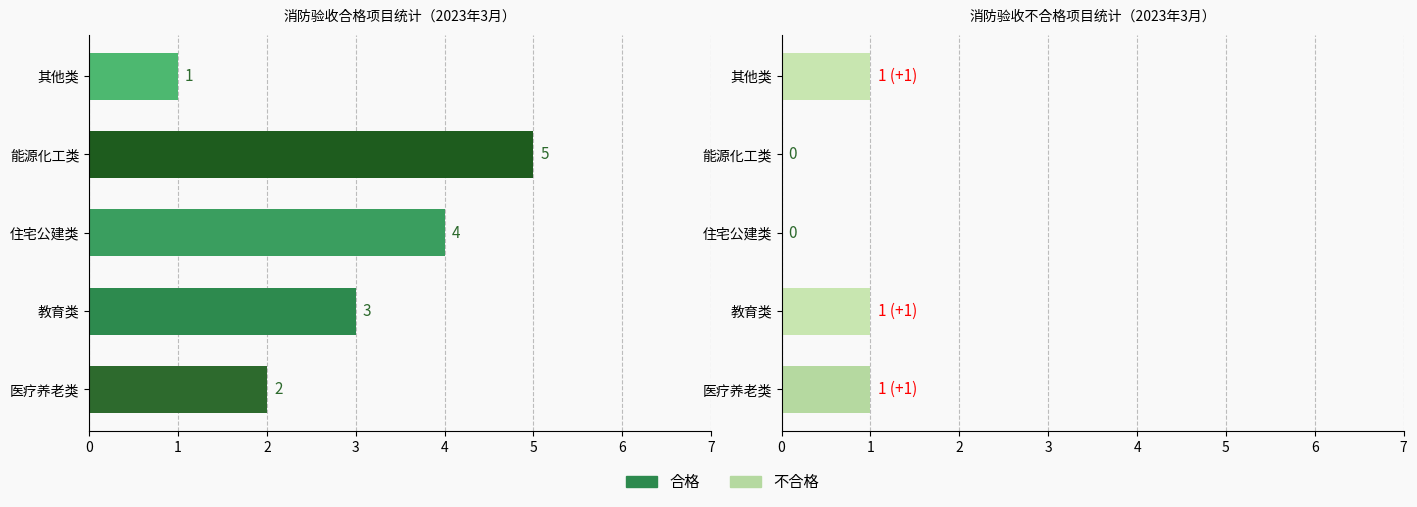

What is the difference between the 不合格 values at 住宅公建类 and 其他类?

1